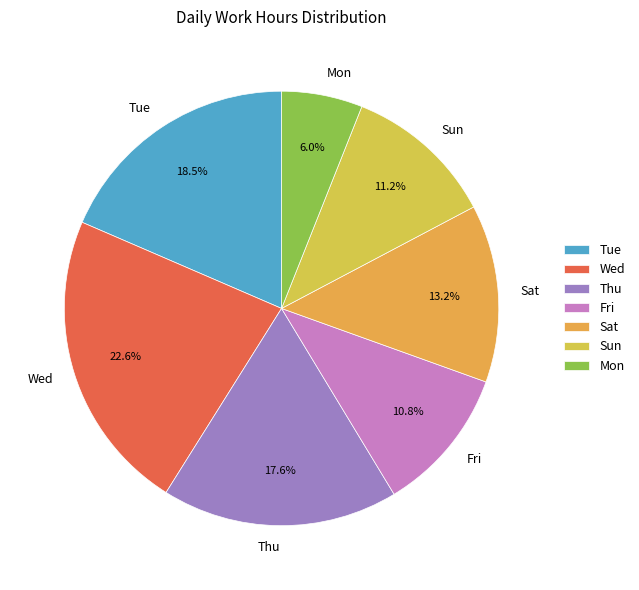

Which category has the biggest portion of the pie?

Wed